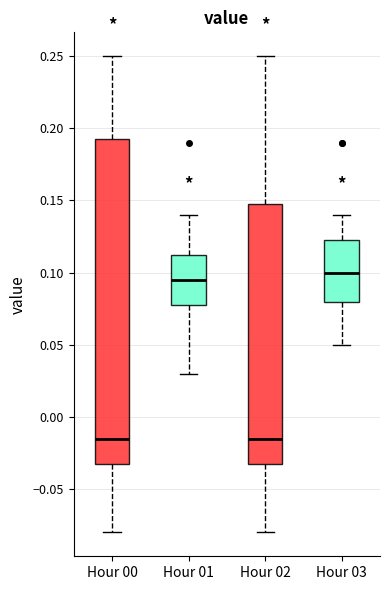

Reading left to right, read every box against the y-axis: the position of its median line, the range the box covers, and the ends of its whiskers. The values are not printed on the chart, so give them approximately, as read against the axis.

Hour 00: median -0.015, box -0.030 to 0.195, whiskers -0.080 to 0.250
Hour 01: median 0.095, box 0.080 to 0.115, whiskers 0.030 to 0.140
Hour 02: median -0.015, box -0.030 to 0.150, whiskers -0.080 to 0.250
Hour 03: median 0.100, box 0.080 to 0.125, whiskers 0.050 to 0.140